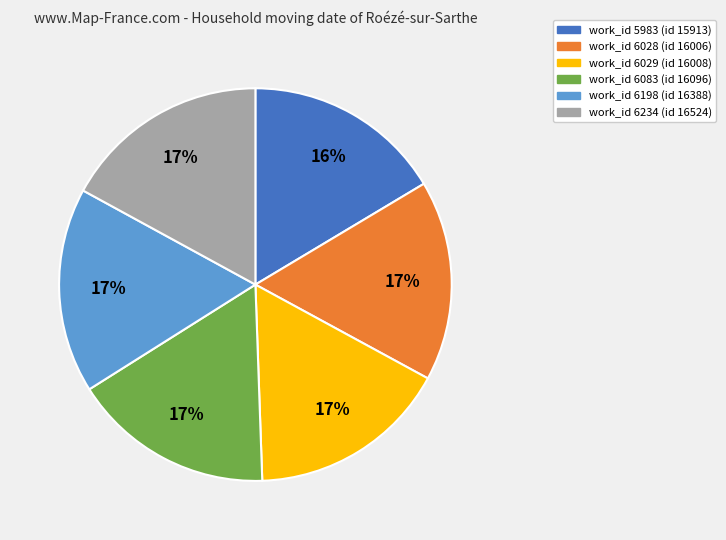

Does any single category account for the majority?

No